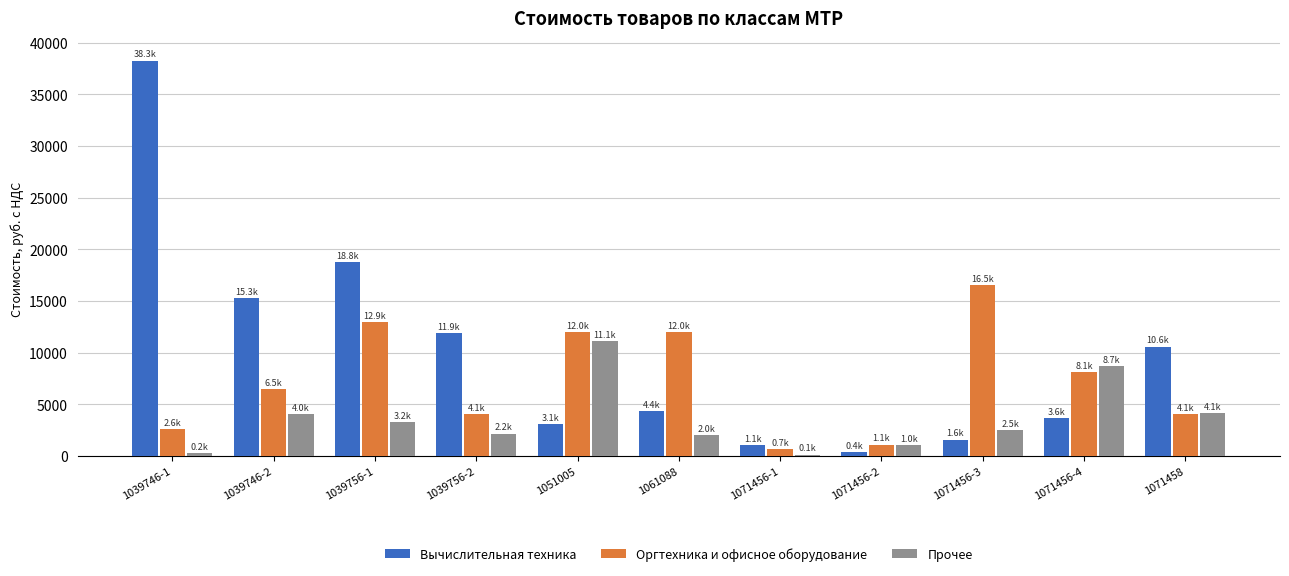

Read the Оргтехника и офисное оборудование value at 1071458.

4056.6